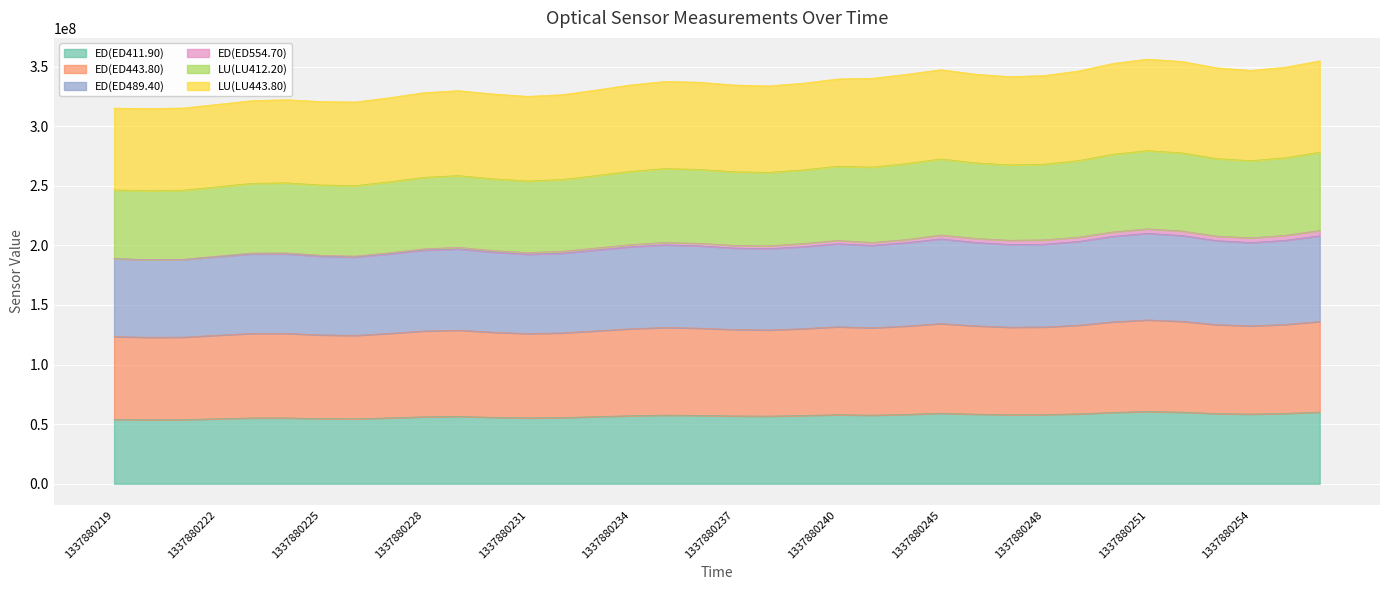

Where is the first local minimum for ED(ED443.80)?

1337880220